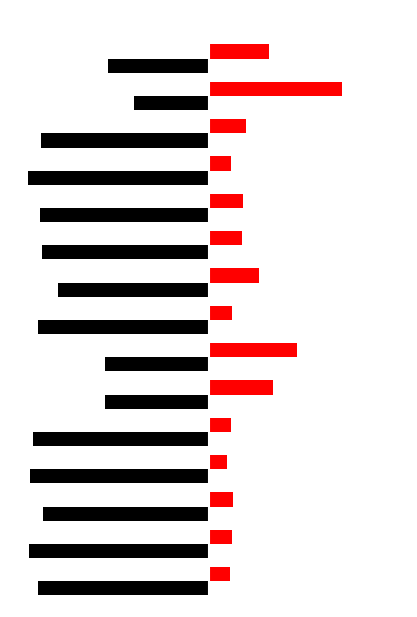

The value of % Privately Rented at 5 is 30.3. True or false?

True